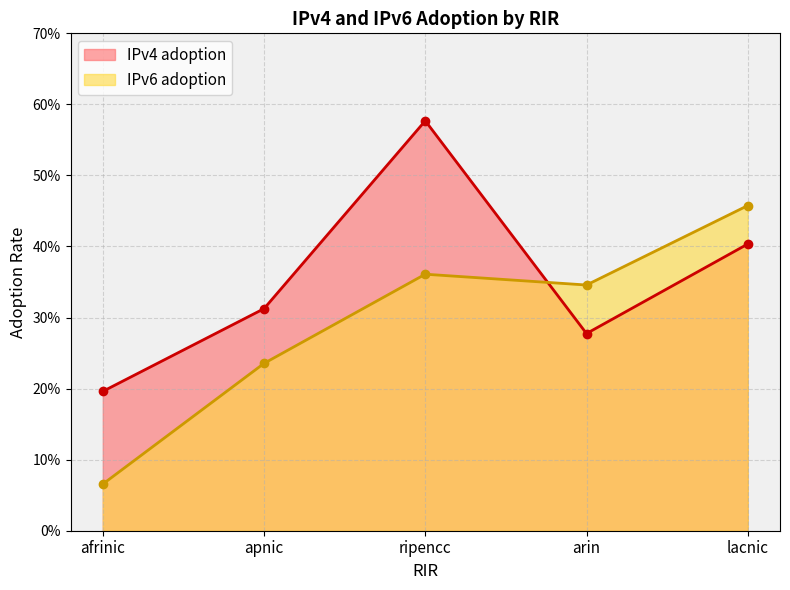

Count the number of categories in the chart.

5